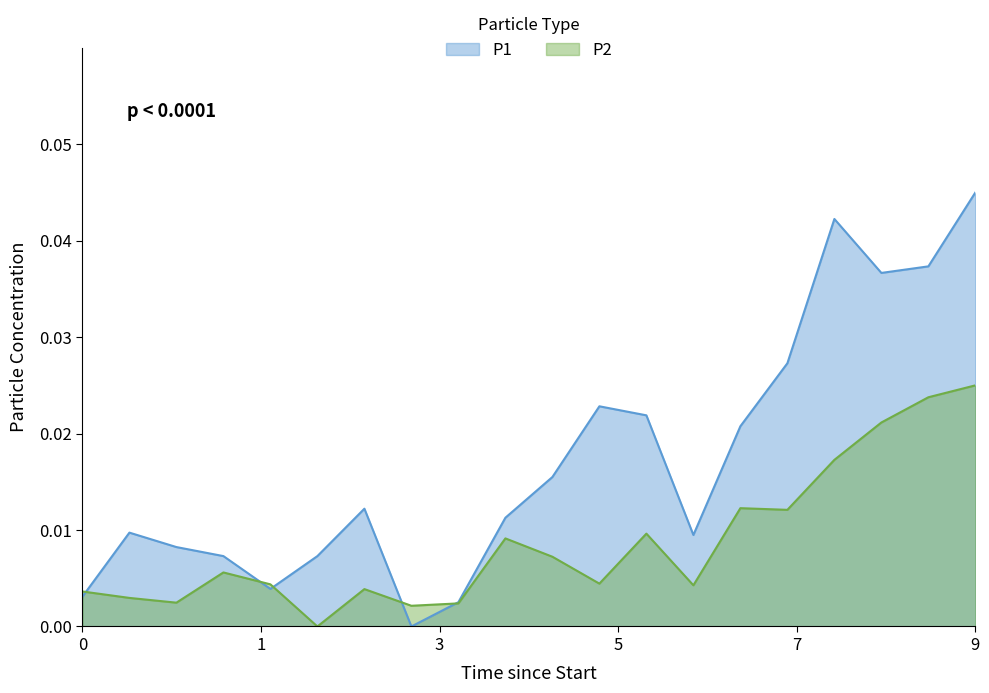

Where is the first local minimum for P1?

00:10